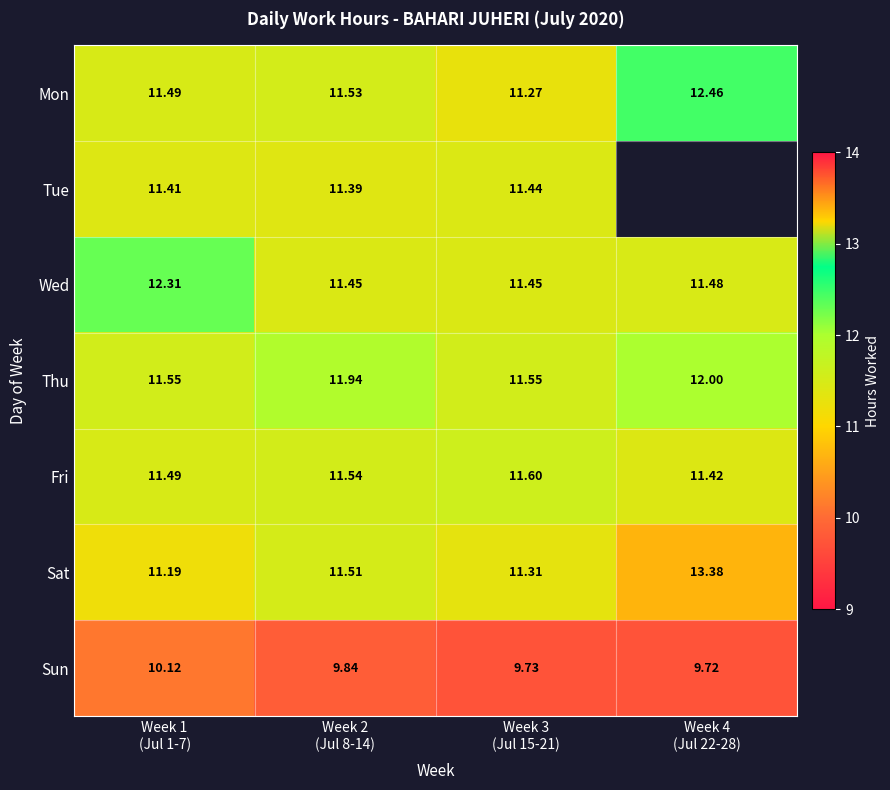

Is the value of Wed at Week 2 (Jul 8-14) greater than the value of Sat at Week 4 (Jul 22-28)?

No